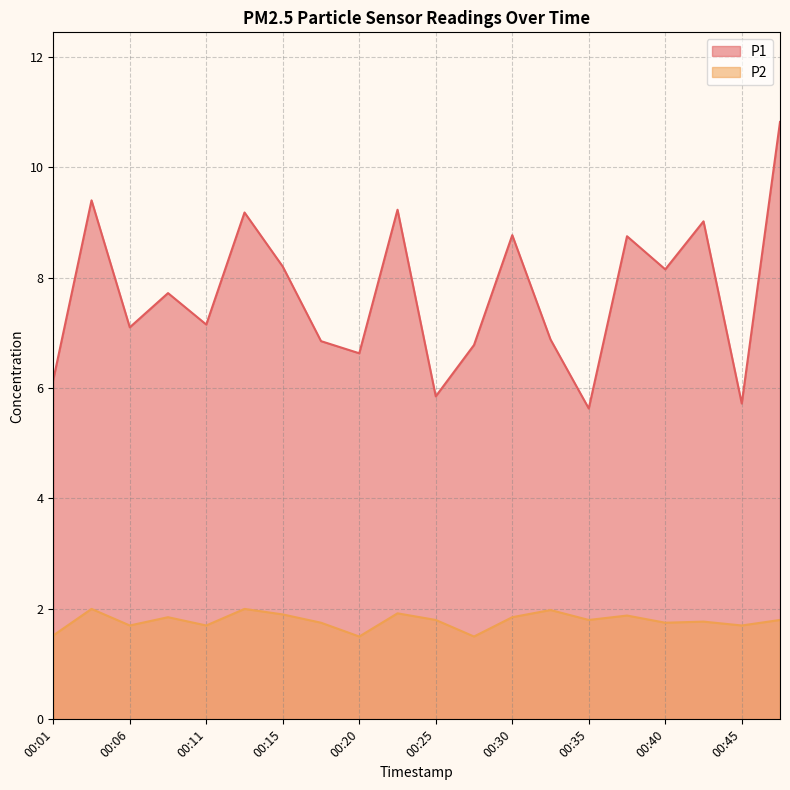

What is the difference between the maximum and second lowest values in the P2 series?

0.5